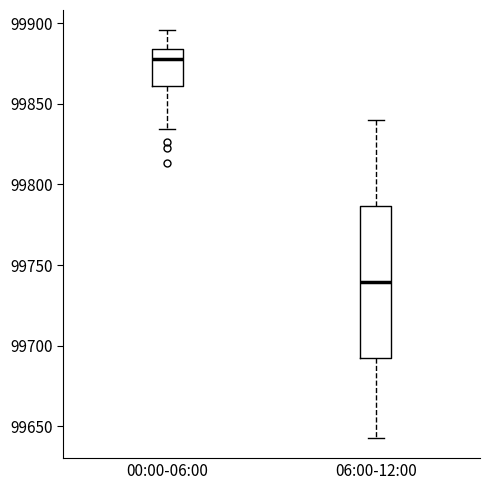

Reading left to right, transcribe this box plot: for each box, give where its median line is, the range the box spans, and where its two whiskers end, as read against the y-axis. The values are not printed on the chart, so give them approximately, as read against the axis.

00:00-06:00: median 99875, box 99860 to 99885, whiskers 99835 to 99895
06:00-12:00: median 99740, box 99690 to 99785, whiskers 99645 to 99840